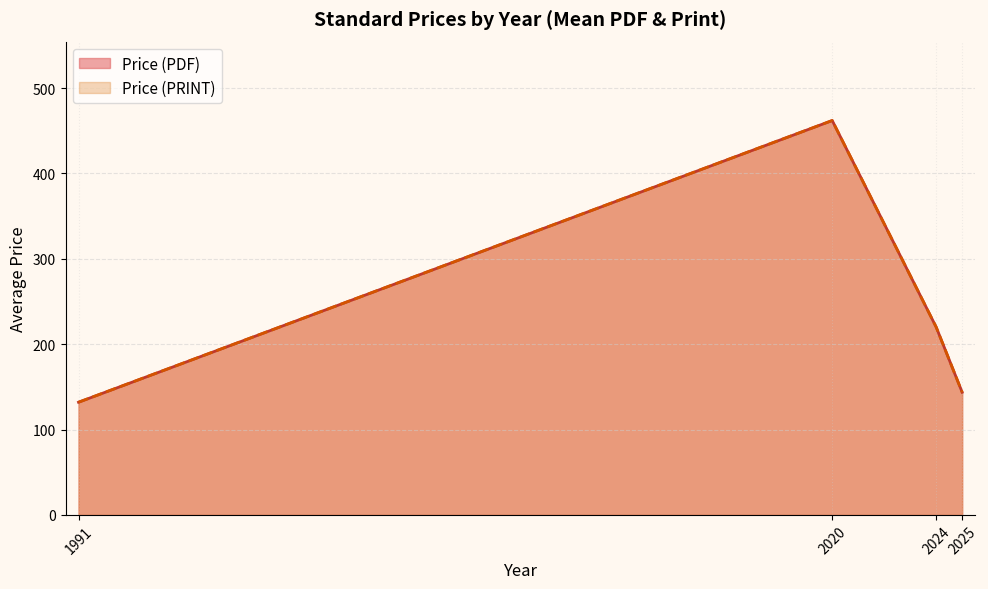

Does the chart display data point markers on the line(s)?

No